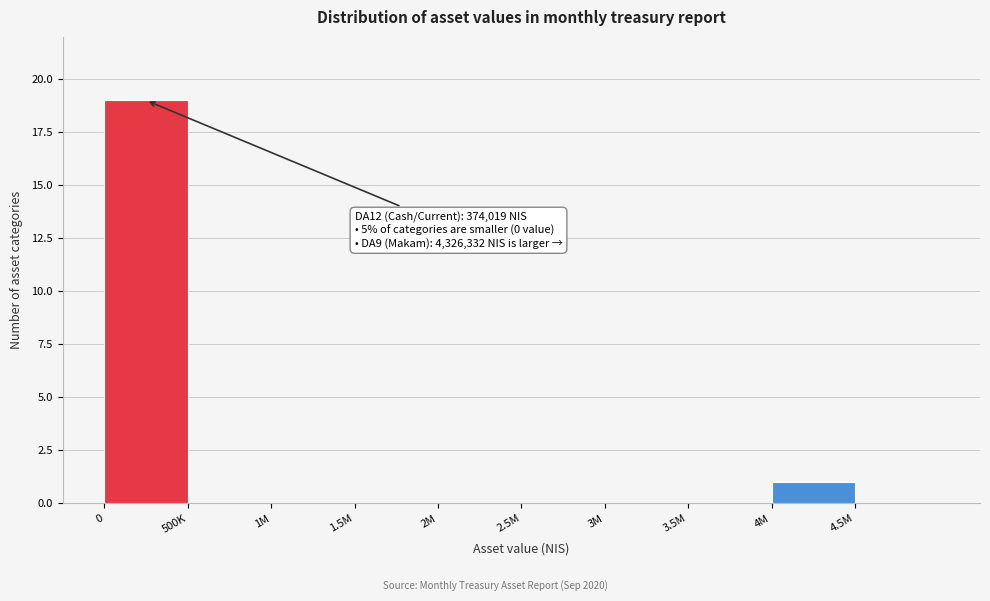

Reading left to right, transcribe all the data shown in this chart.

0=19	500K=0	1M=0	1.5M=0	2M=0	2.5M=0	3M=0	3.5M=0	4M=1	4.5M=0